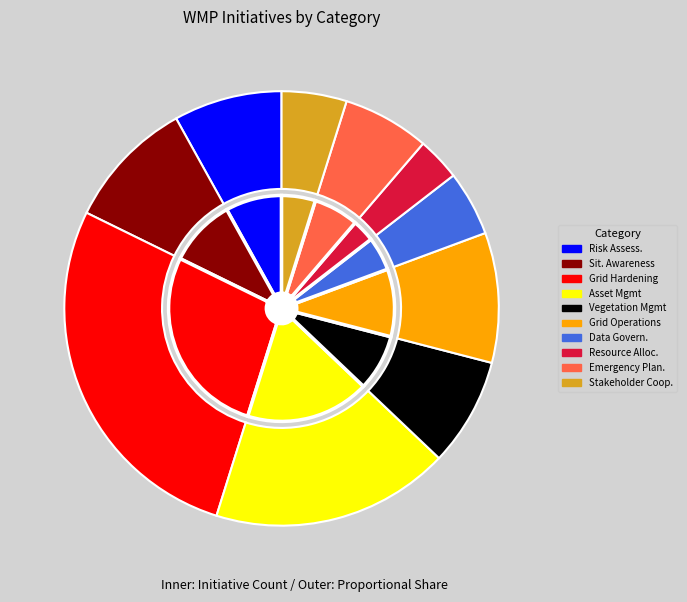

What is the smallest slice in the pie chart?

Resource Allocation Methodology